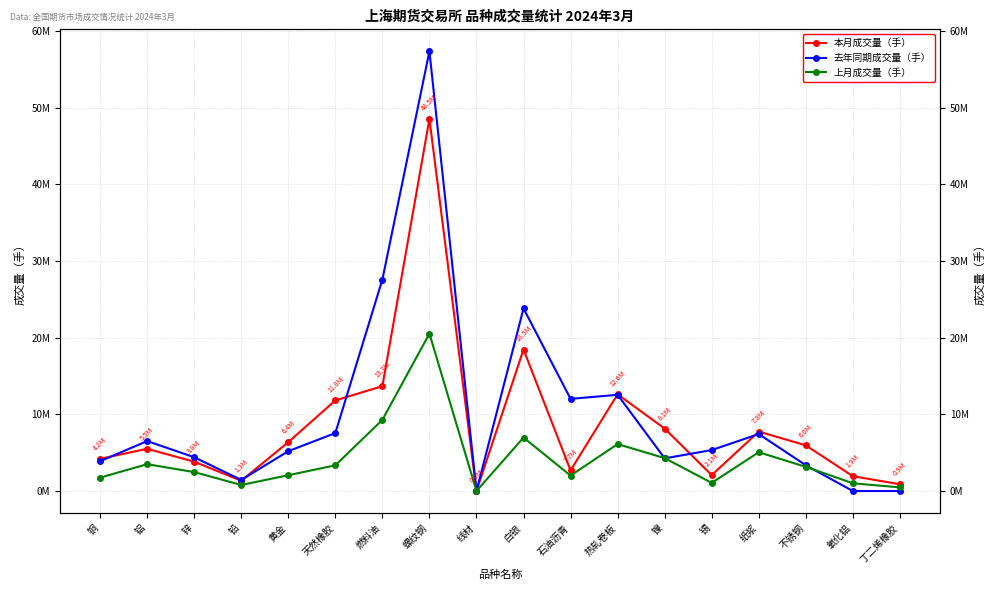

At which category is the sum across all series the highest?

螺纹钢